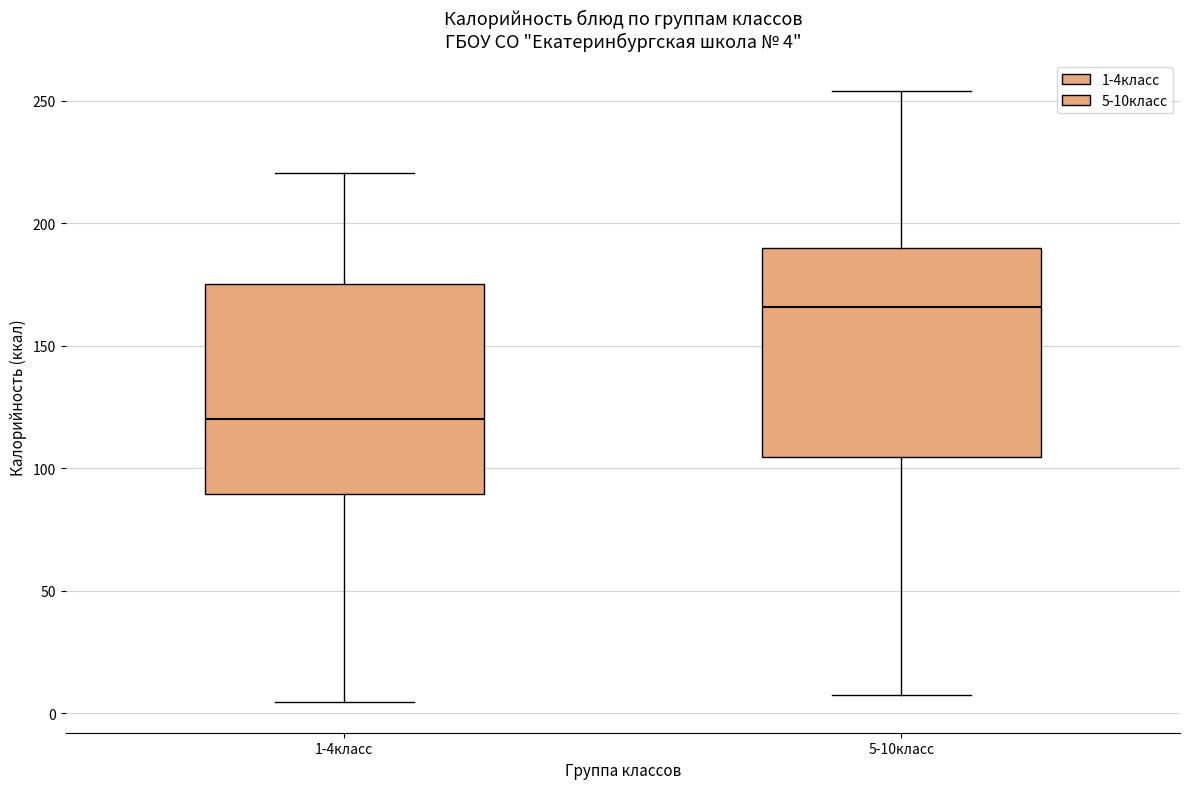

Which box has the highest median line?

5-10класс